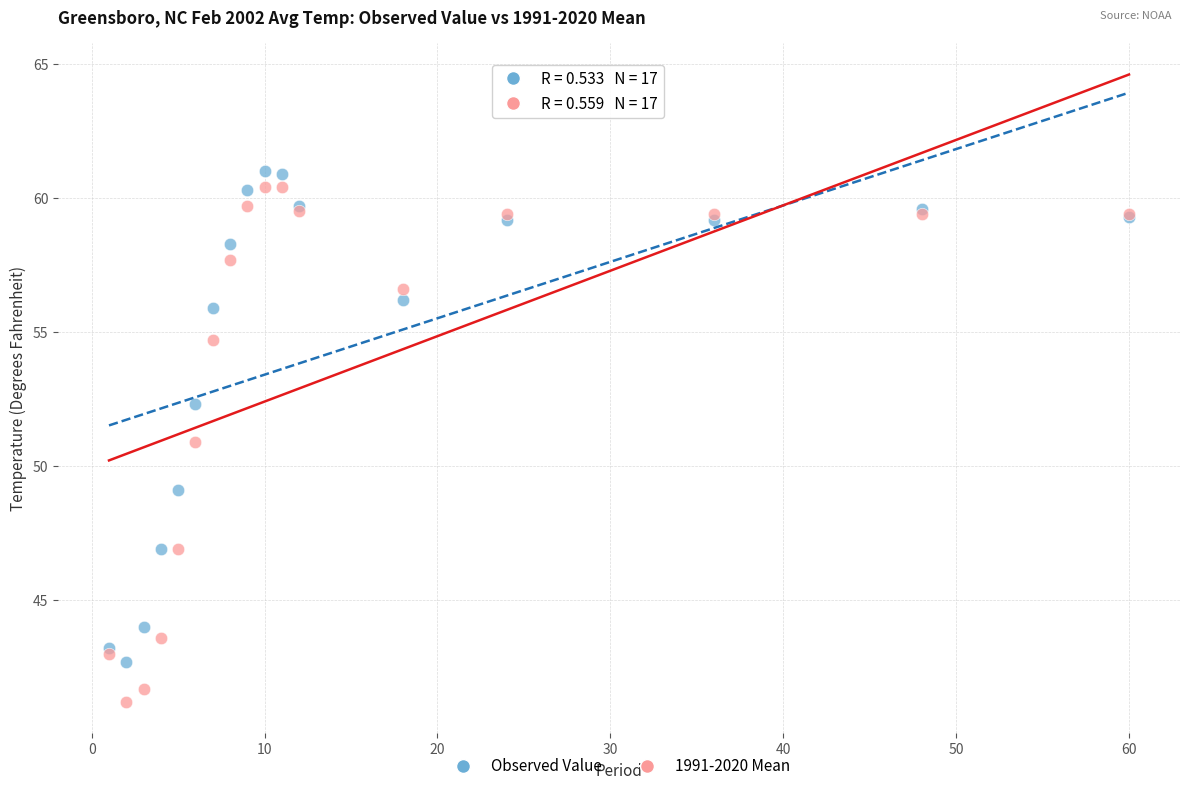

Which series contains the highest Y value?

Observed Value